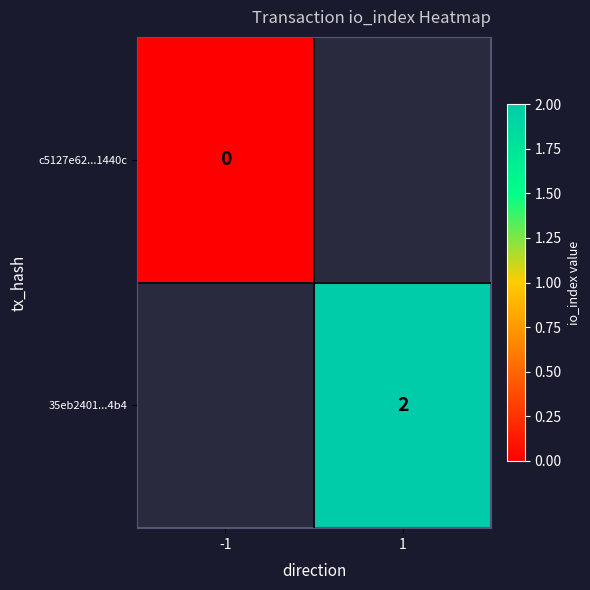

The 35eb2401...4b4 series shows 3 at 1. True or false?

False